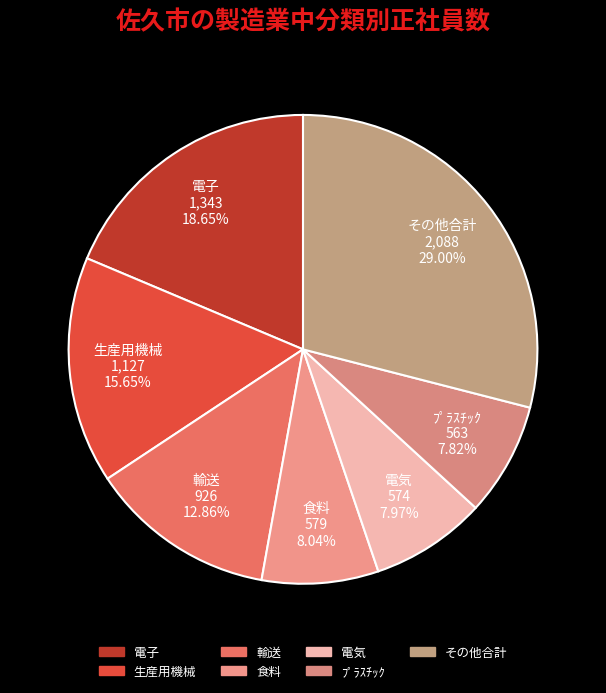

The 電子 slice represents 8% of the pie. True or false?

False